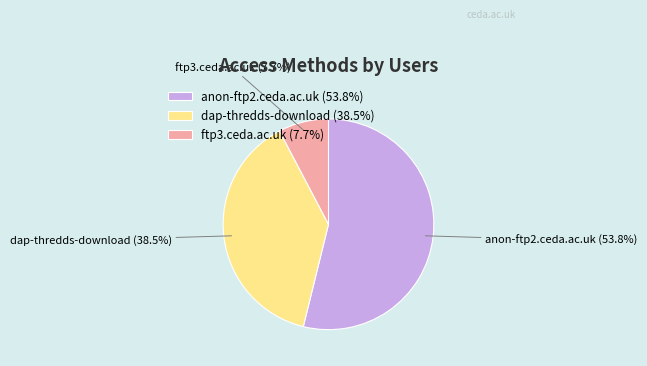

Rank the categories by value from highest to lowest.

anon-ftp2.ceda.ac.uk, dap-thredds-download, ftp3.ceda.ac.uk